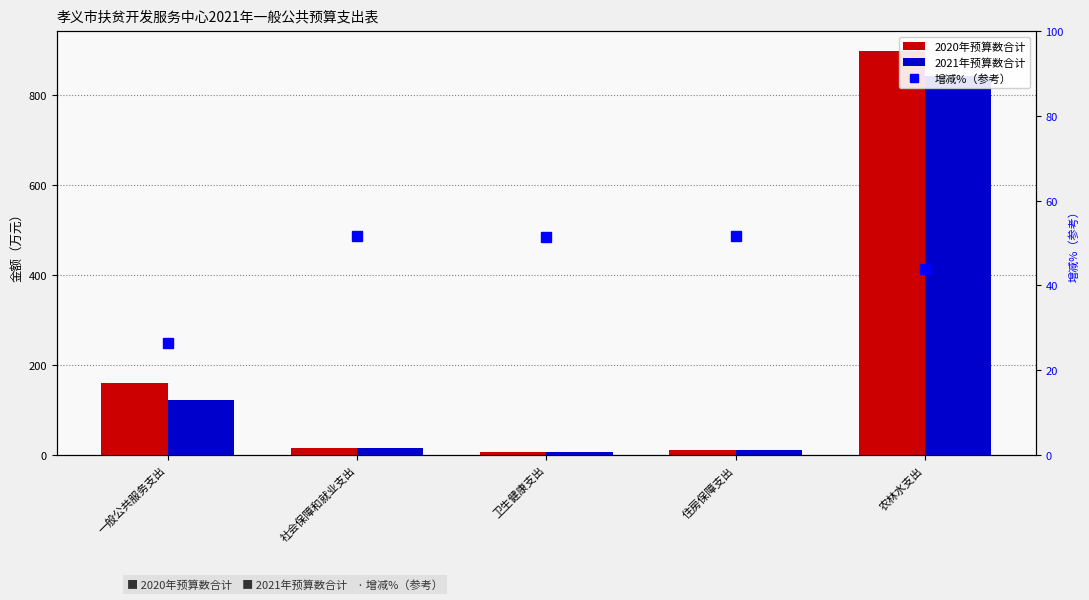

What is the minimum value shown in the chart?

6.5